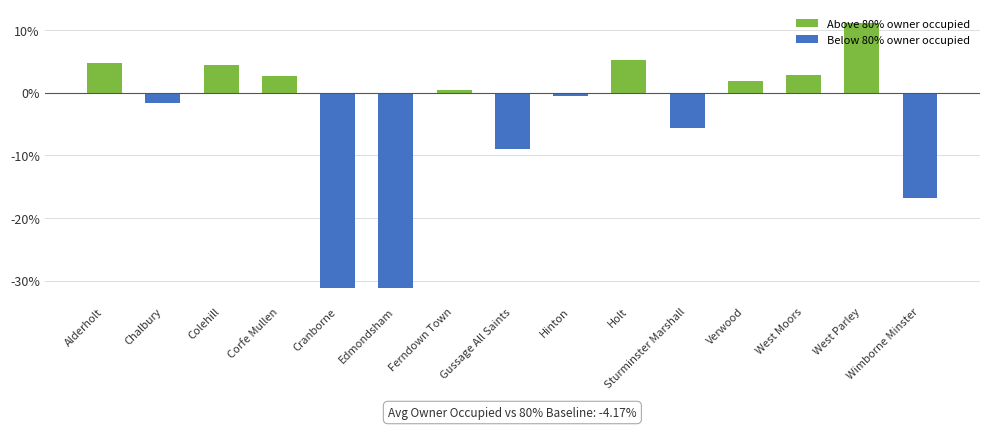

What is the value of the 9th bar from the left?

-0.5